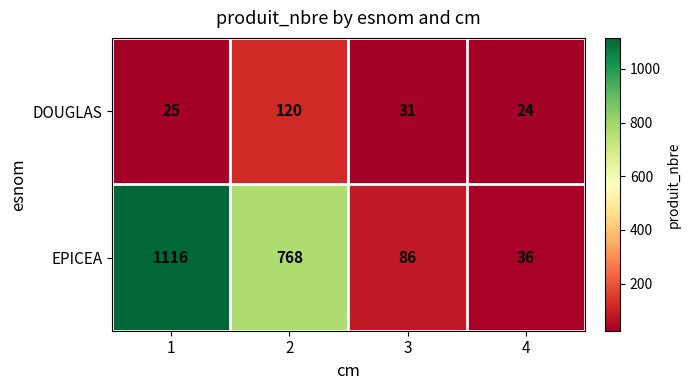

Is it true that EPICEA equals 1116 at 1?

True